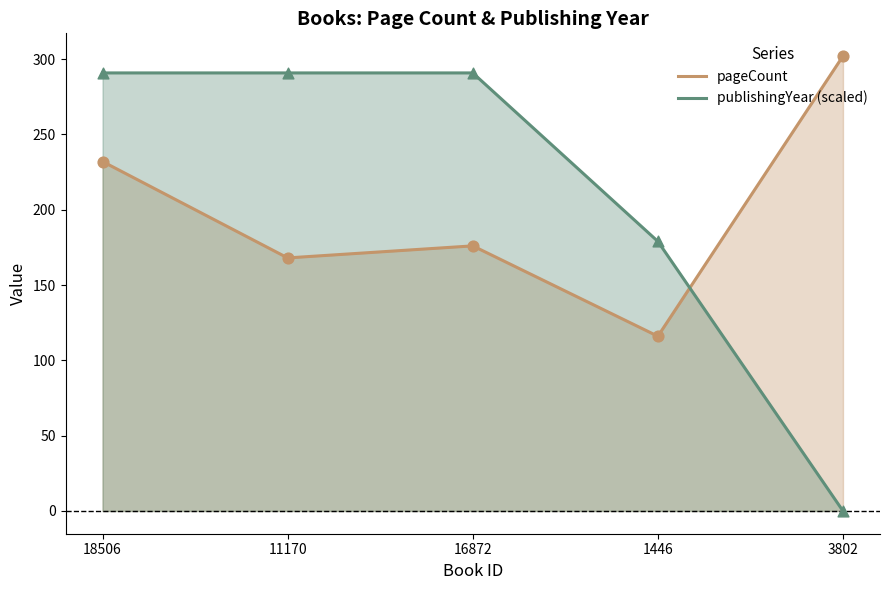

Is the value of pageCount at 16872 greater than the value of publishingYear (scaled) at 1446?

No